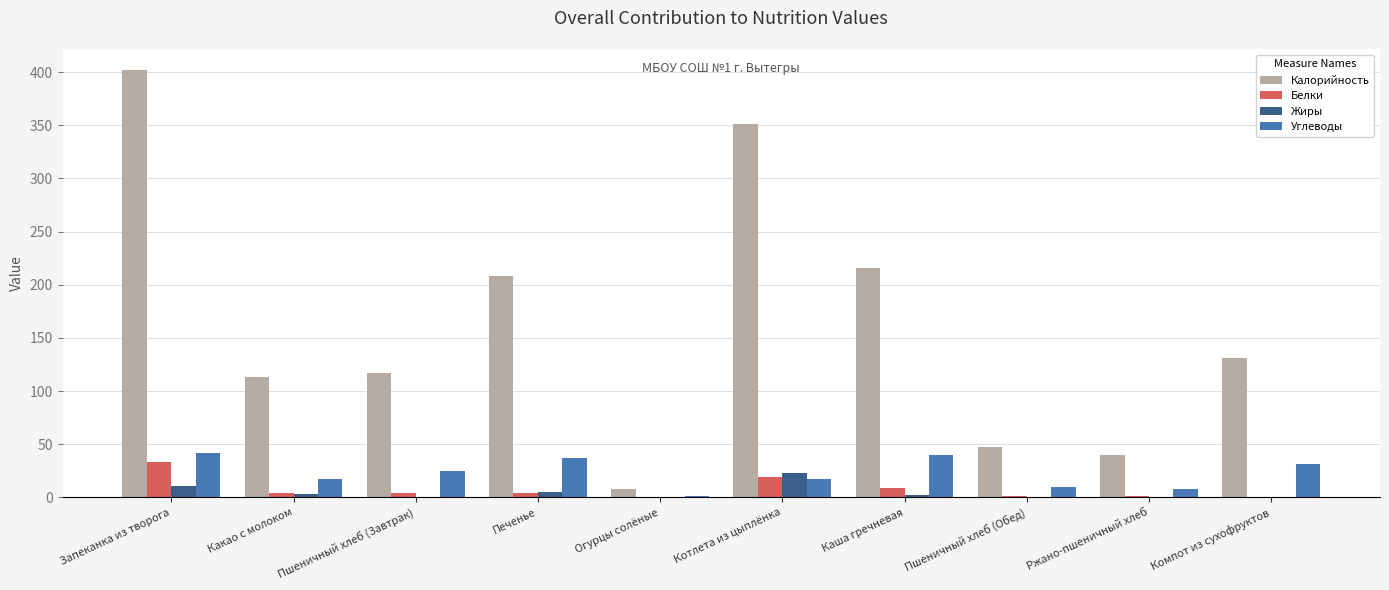

What is the sum of the Калорийность values at Печенье and Котлета из цыплёнка?

559.5